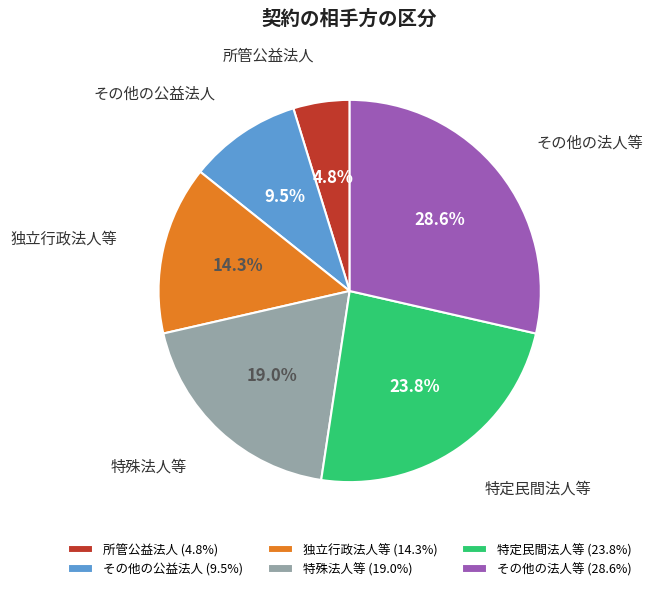

Which slice is the smallest?

所管公益法人